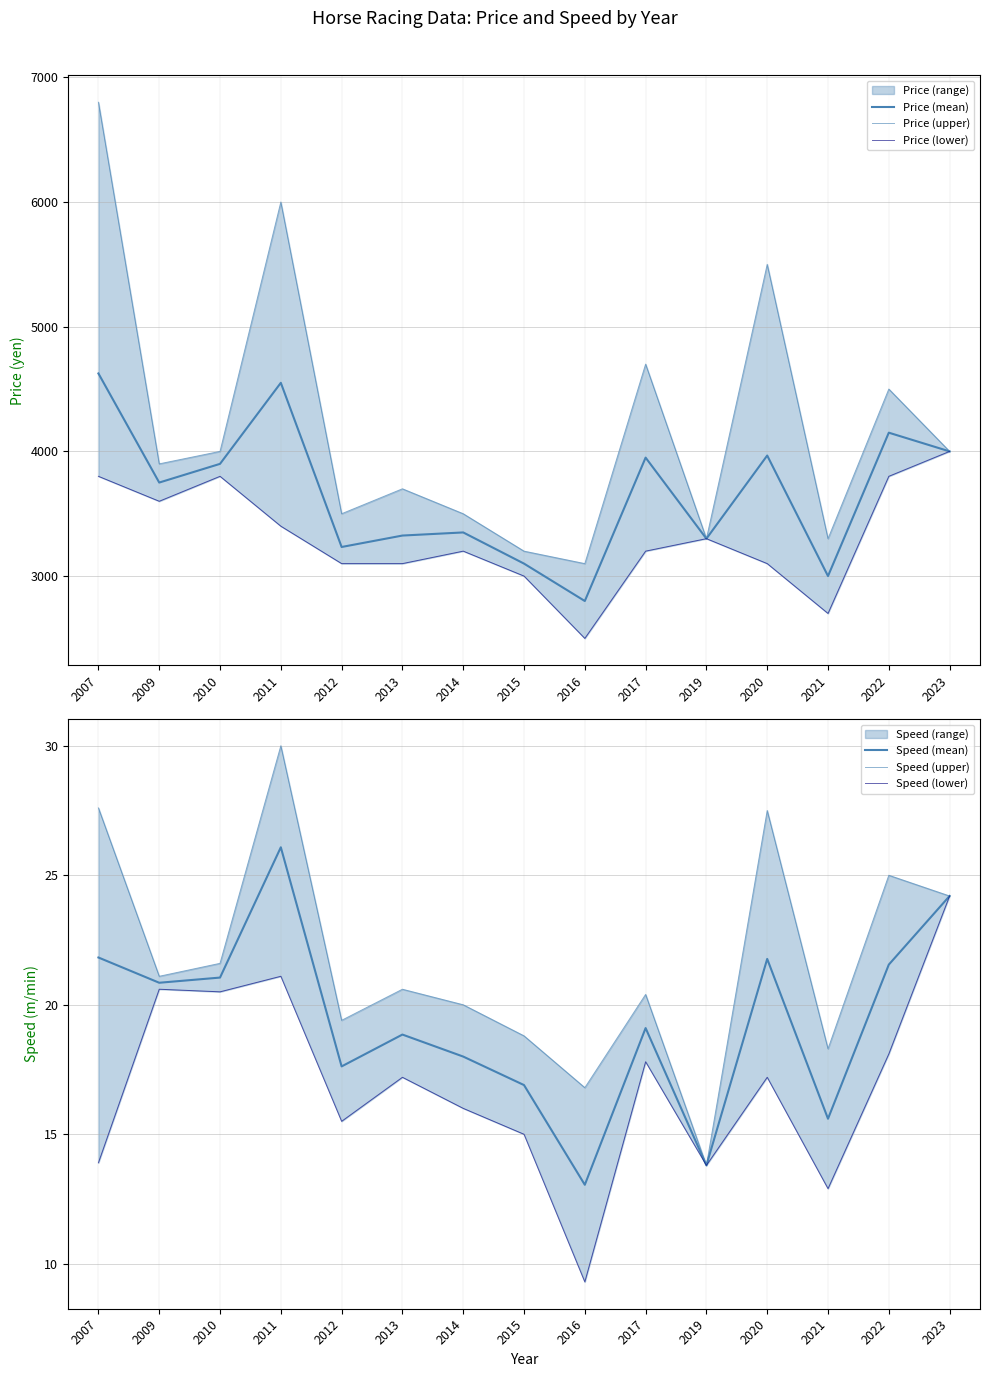

Which has a higher value, 2010 or 2016?

2010